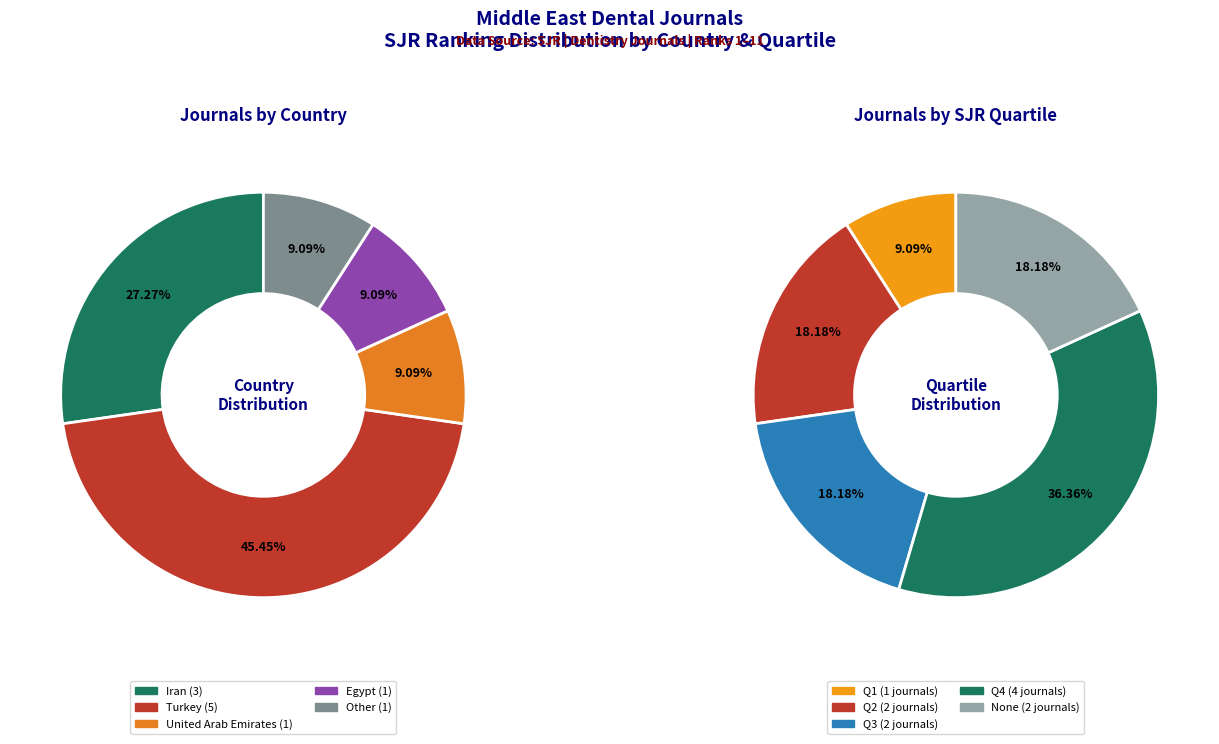

To the nearest percent, what percentage of the pie is United Arab Emirates?

9%